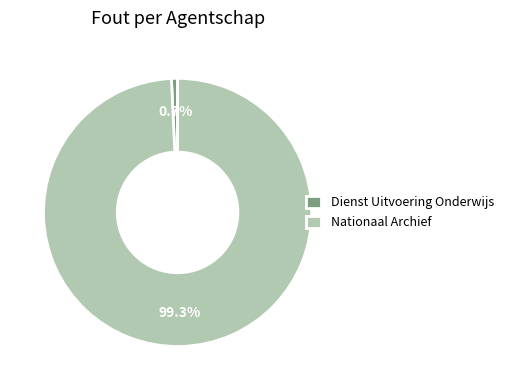

Rank the categories by value from highest to lowest.

Nationaal Archief, Dienst Uitvoering Onderwijs